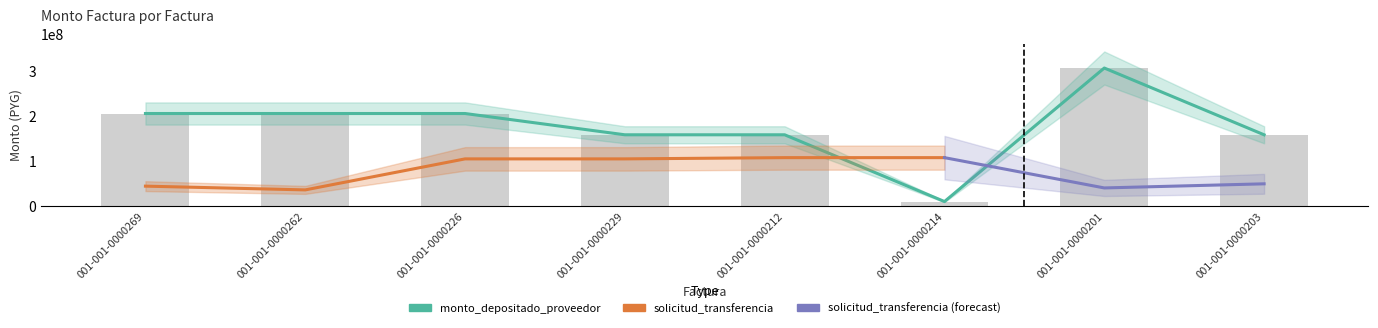

Rank the categories by monto_factura value from highest to lowest.

001-001-0000201, 001-001-0000262, 001-001-0000226, 001-001-0000269, 001-001-0000229, 001-001-0000212, 001-001-0000203, 001-001-0000214